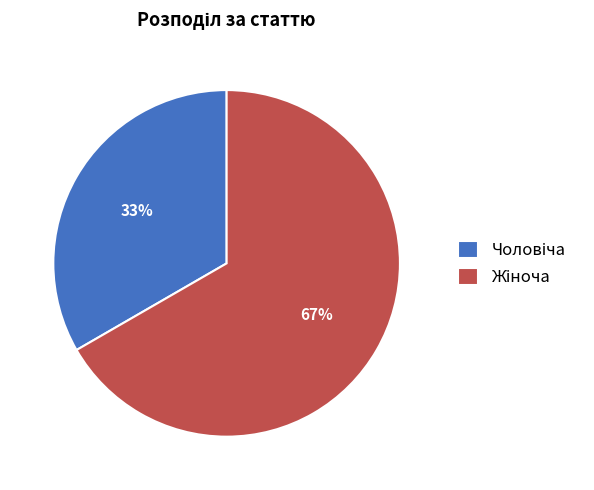

To the nearest percent, what is the average slice percentage?

50%